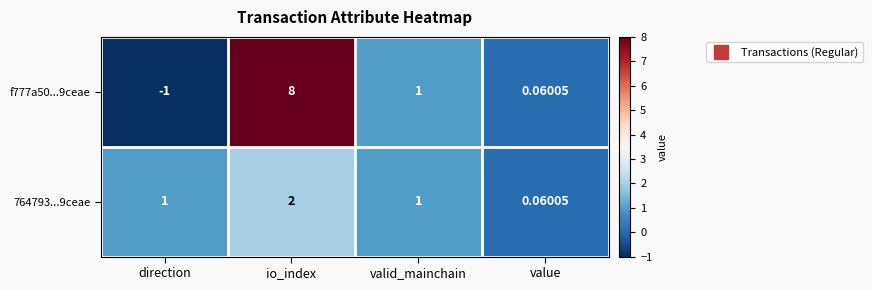

Which category has the lowest value across all series?

direction